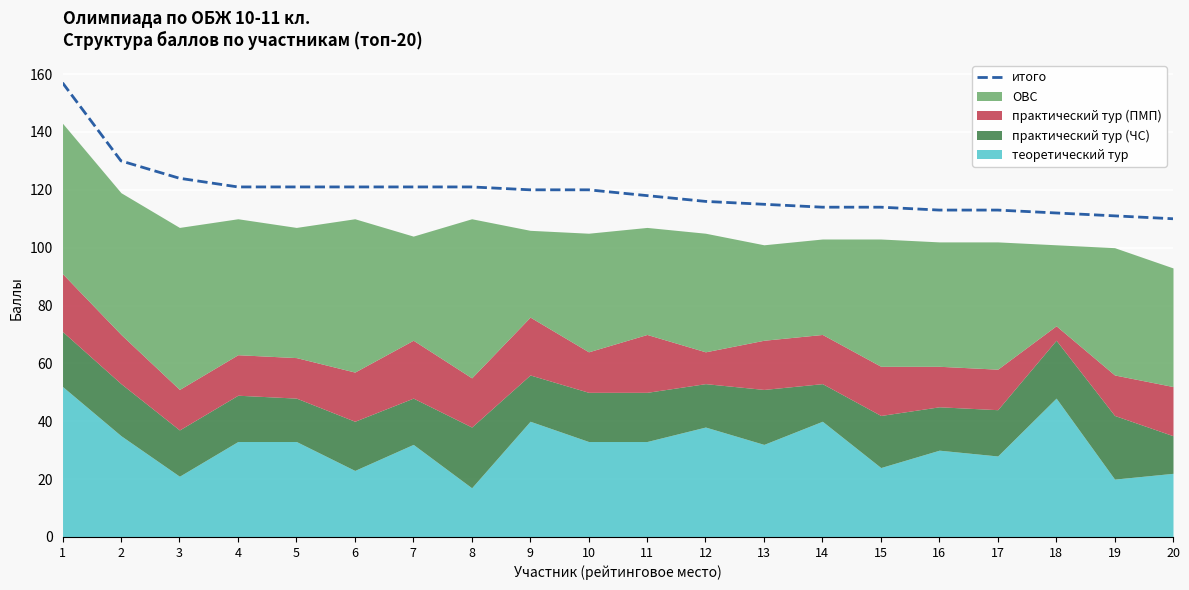

What is the value of the 7th point from the left?

121